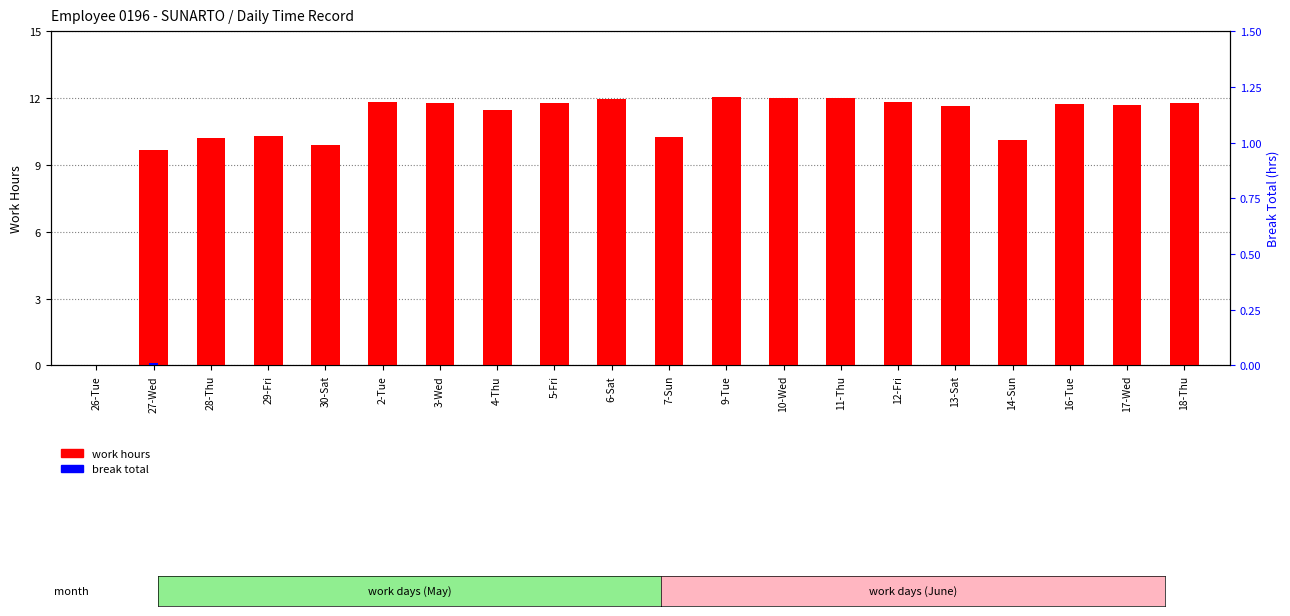

At which label does work hours reach its peak?

9-Tue